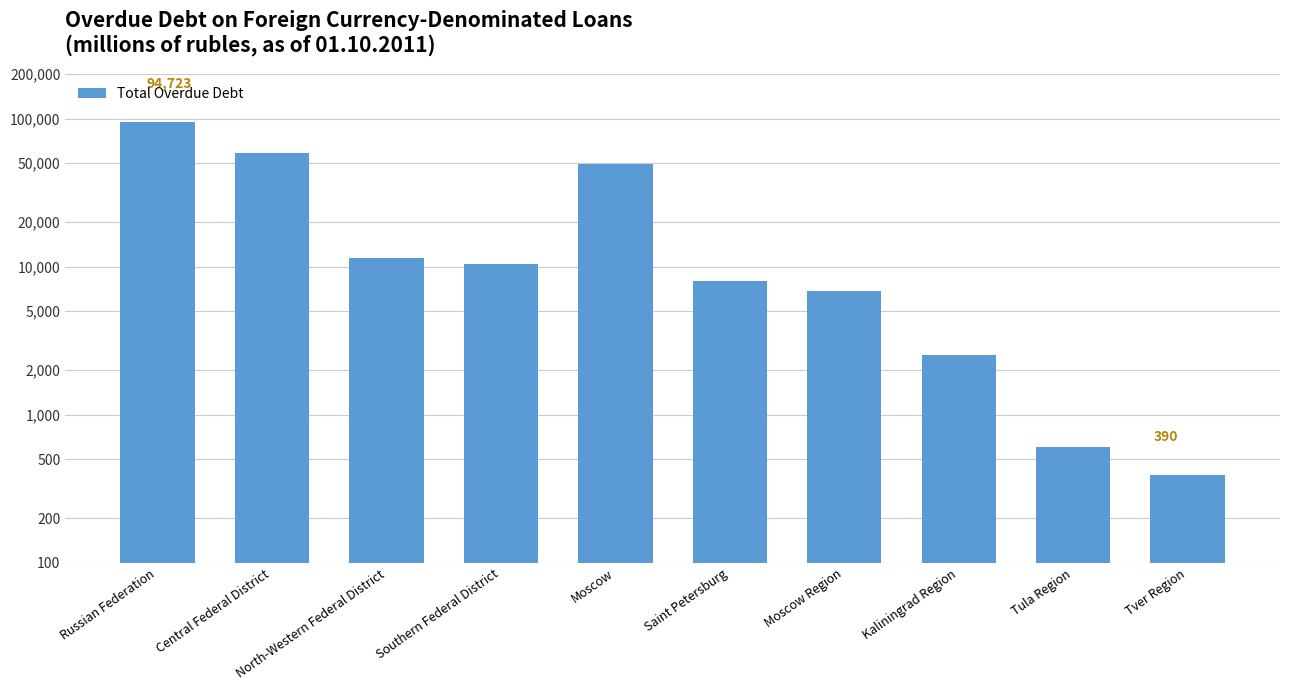

What is the difference between the values at North-Western Federal District and Moscow?

38267